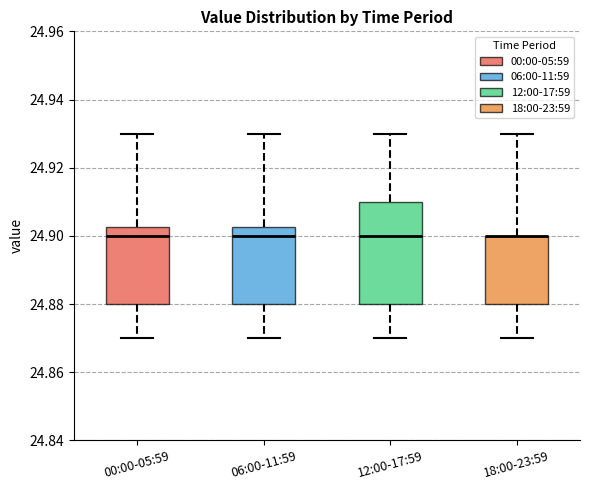

Reading left to right, transcribe this box plot: for each box, give where its median line is, the range the box spans, and where its two whiskers end, as read against the y-axis. The values are not printed on the chart, so give them approximately, as read against the axis.

00:00-05:59: median 24.900, box 24.880 to 24.902, whiskers 24.870 to 24.930
06:00-11:59: median 24.900, box 24.880 to 24.902, whiskers 24.870 to 24.930
12:00-17:59: median 24.900, box 24.880 to 24.910, whiskers 24.870 to 24.930
18:00-23:59: median 24.900 (drawn on the box's upper edge), box 24.880 to 24.900, whiskers 24.870 to 24.930